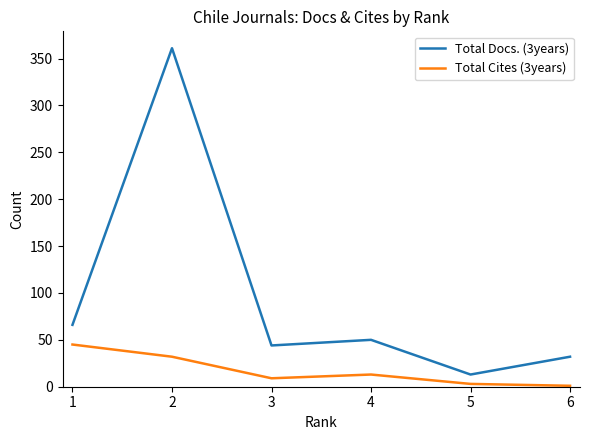

Which series changed the most between 2 and 3?

Total Docs. (3years)